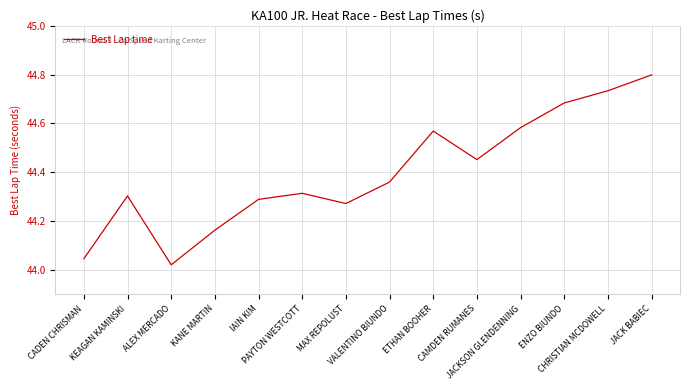

What is the change in value from ALEX MERCADO to JACKSON GLENDENNING?

+0.6